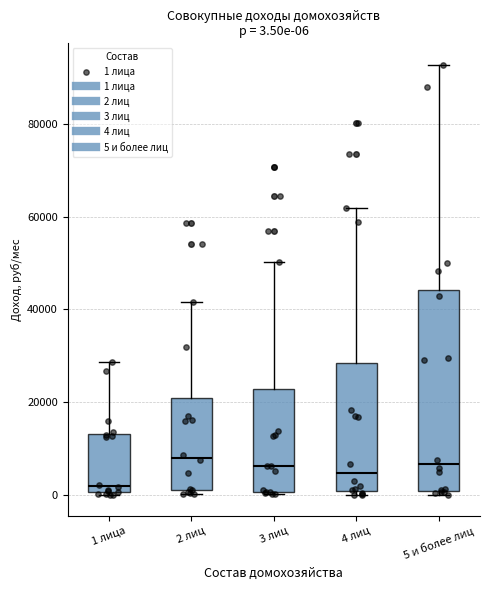

Comparing the boxes themselves (not the whiskers), which one is the tallest?

5 и более лиц